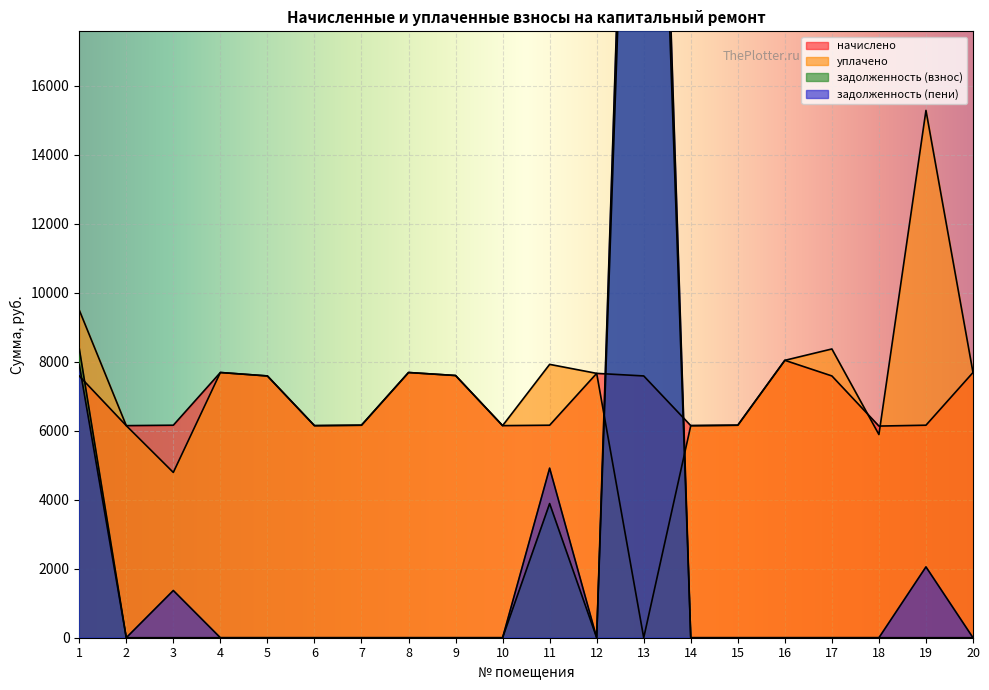

What are all the series names shown in the legend?

начислено, уплачено, задолженность (взнос), задолженность (пени)